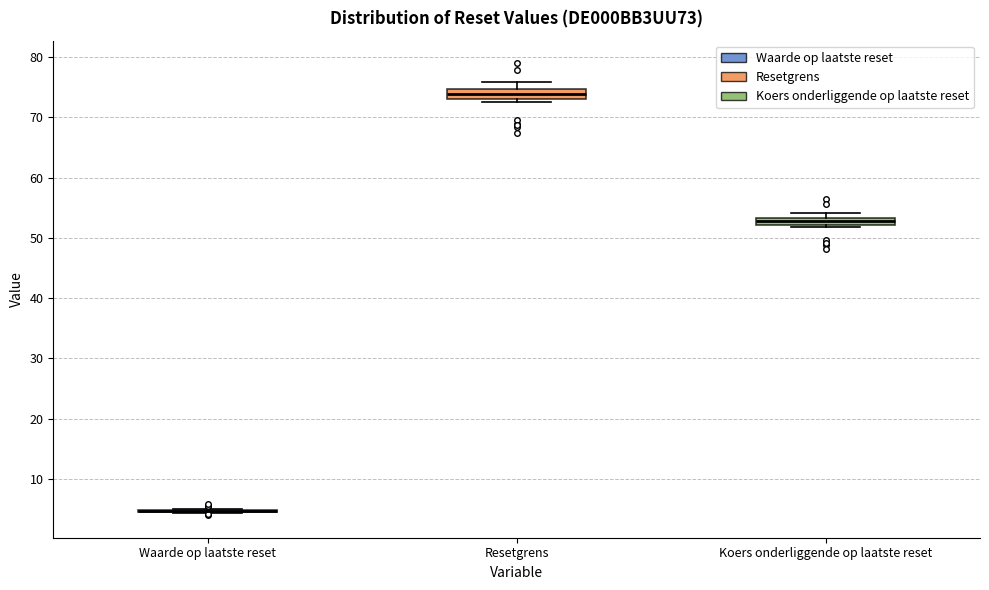

Where does the upper whisker of the box for Resetgrens end on the y-axis? The values are not printed on the chart, so give them approximately, as read against the axis.

76